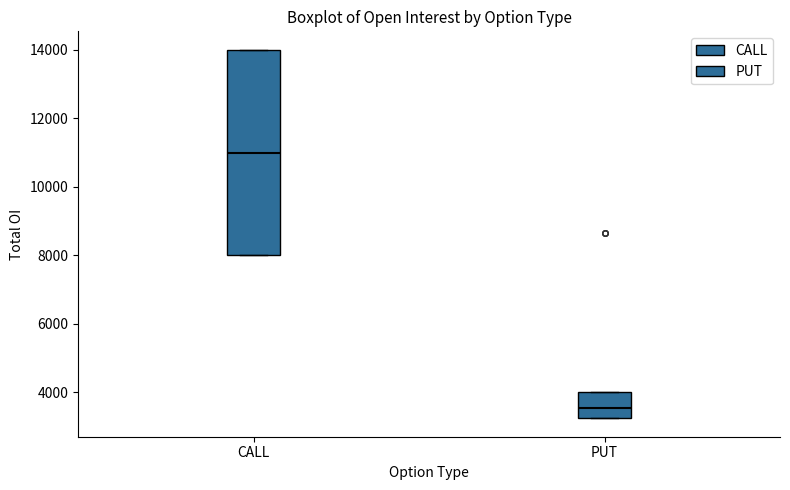

Comparing the boxes themselves (not the whiskers), which one is the tallest?

CALL